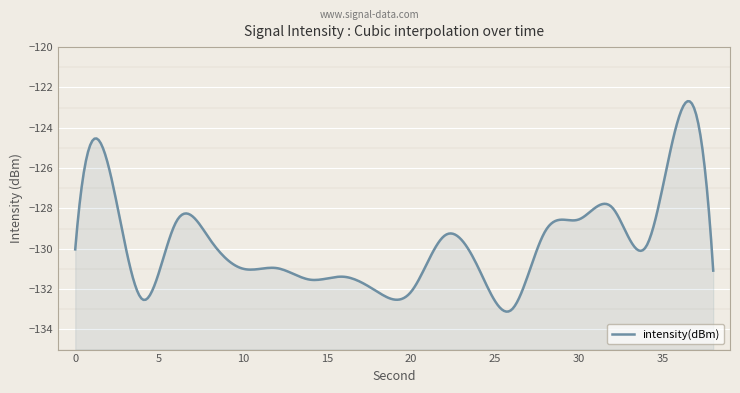

Rank the categories by value from highest to lowest.

36, 2, 32, 30, 6, 28, 22, 8, 34, 0, 24, 12, 10, 38, 16, 14, 18, 20, 4, 26